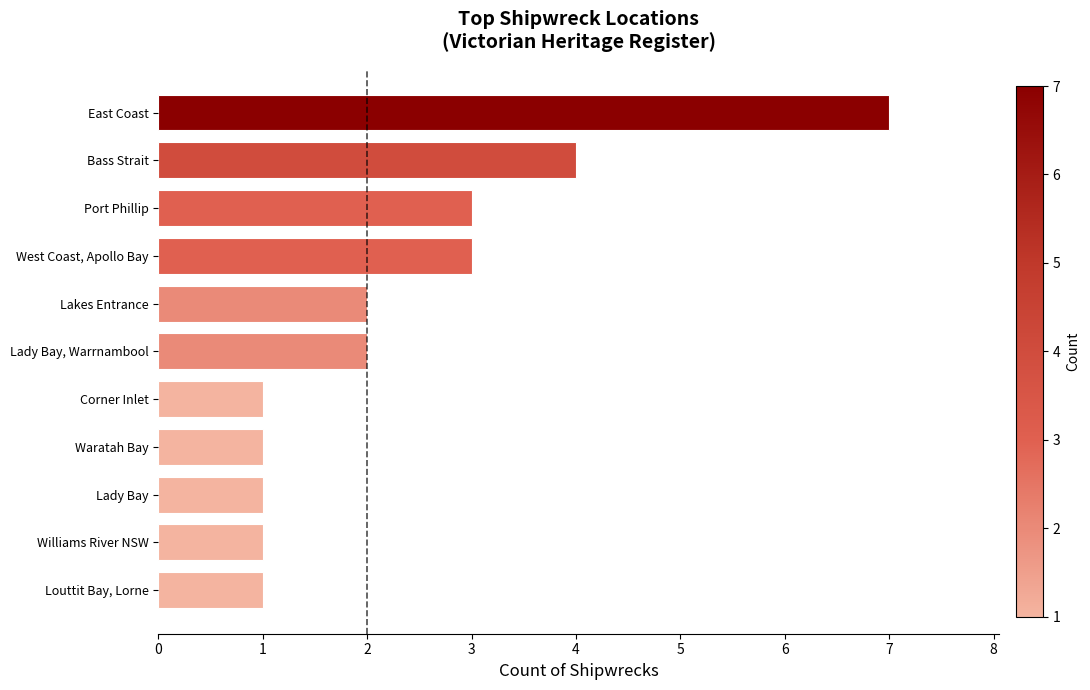

Is it true that the value at Bass Strait is 1?

False